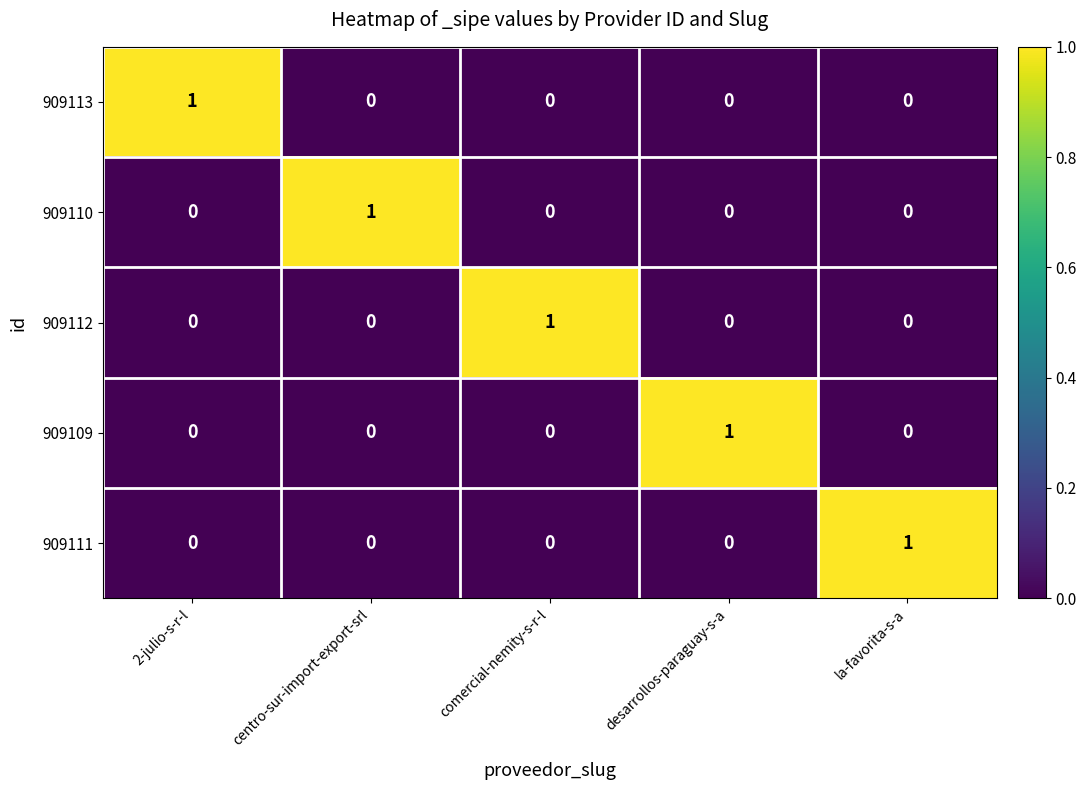

Reading left to right, list all the values displayed in this chart.

909113: 2-julio-s-r-l=1	centro-sur-import-export-srl=0	comercial-nemity-s-r-l=0	desarrollos-paraguay-s-a=0	la-favorita-s-a=0
909110: 2-julio-s-r-l=0	centro-sur-import-export-srl=1	comercial-nemity-s-r-l=0	desarrollos-paraguay-s-a=0	la-favorita-s-a=0
909112: 2-julio-s-r-l=0	centro-sur-import-export-srl=0	comercial-nemity-s-r-l=1	desarrollos-paraguay-s-a=0	la-favorita-s-a=0
909109: 2-julio-s-r-l=0	centro-sur-import-export-srl=0	comercial-nemity-s-r-l=0	desarrollos-paraguay-s-a=1	la-favorita-s-a=0
909111: 2-julio-s-r-l=0	centro-sur-import-export-srl=0	comercial-nemity-s-r-l=0	desarrollos-paraguay-s-a=0	la-favorita-s-a=1